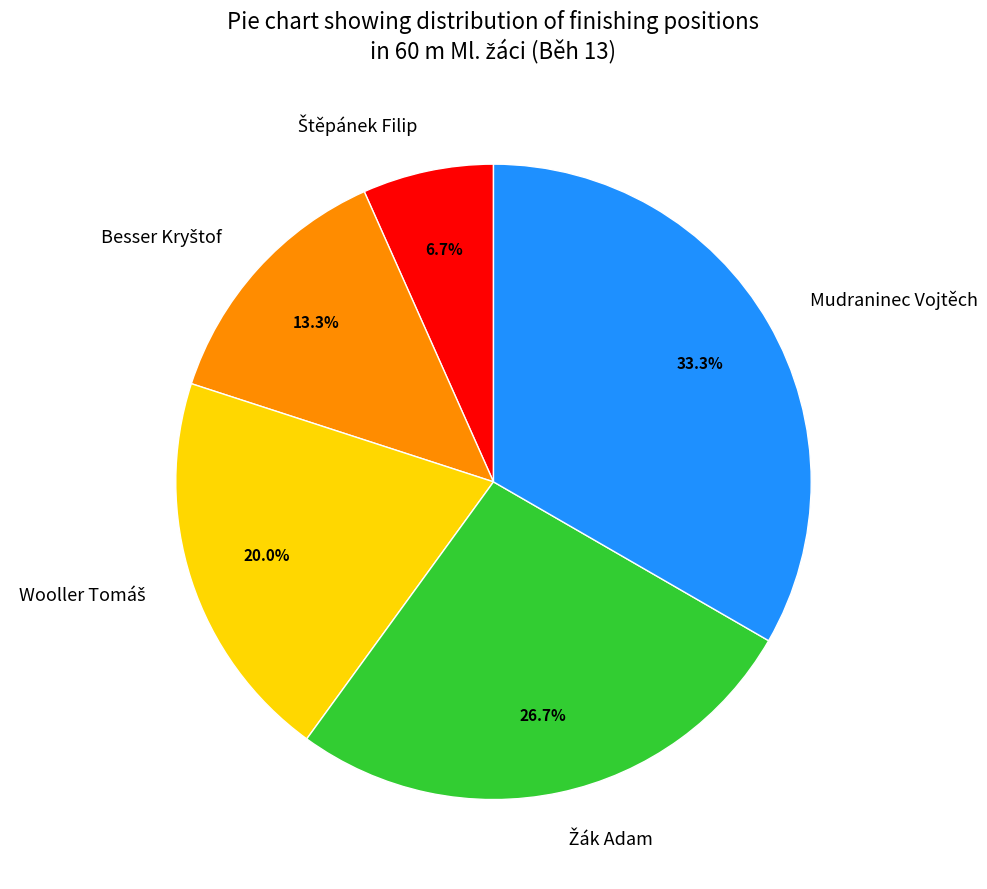

Which slice is the largest?

Mudraninec Vojtěch